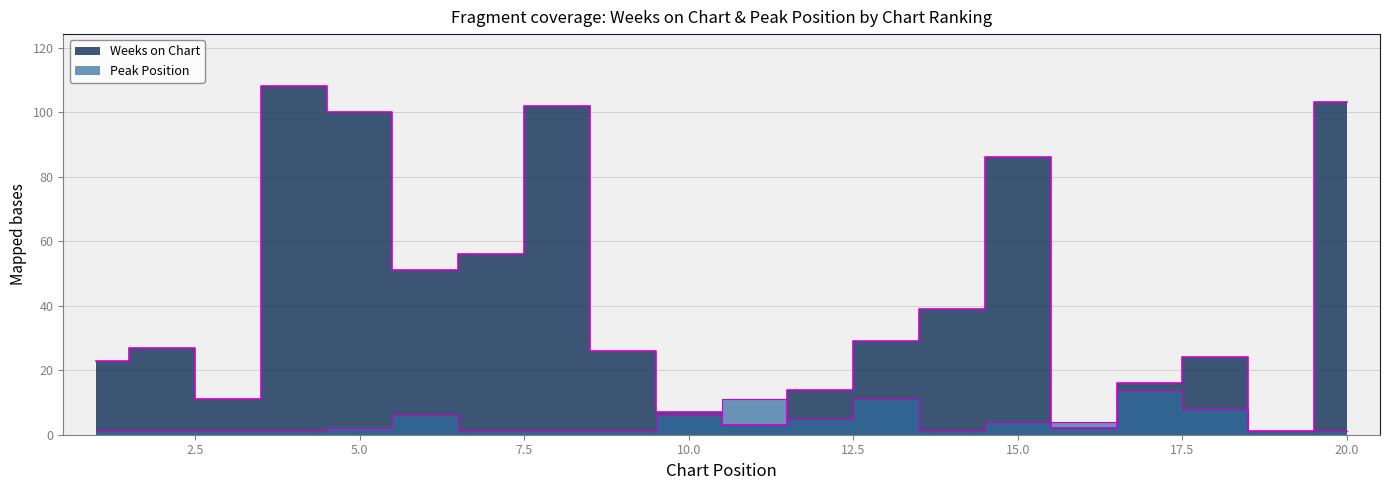

True or false: Weeks on Chart has more than 2 points higher than both neighbors.

True